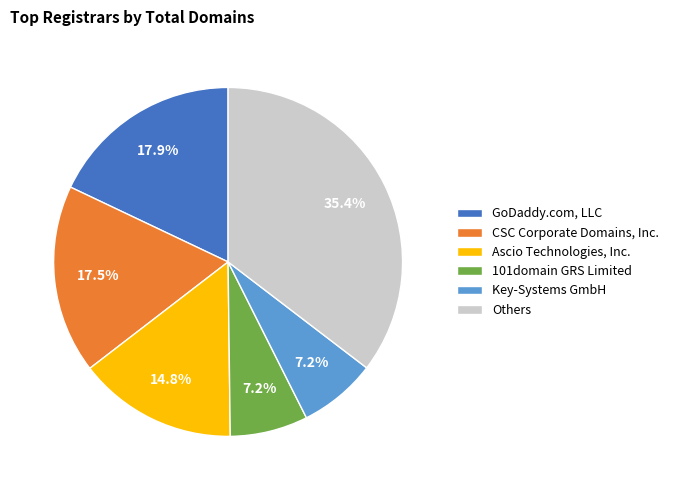

What is the ratio of the value at Ascio Technologies, Inc. to the value at Key-Systems GmbH?

2.1